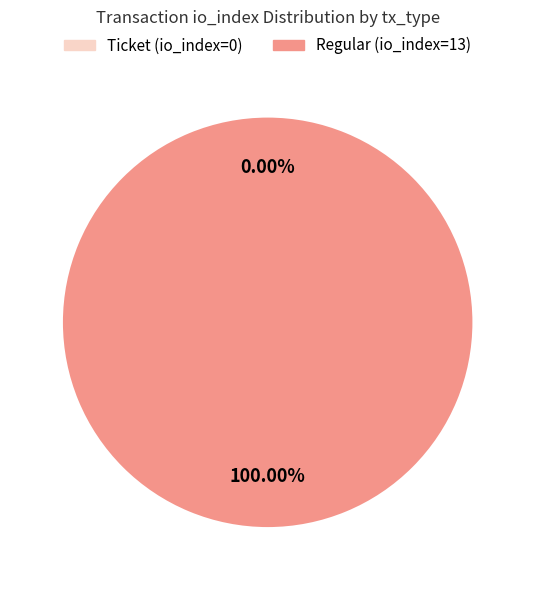

What portion of the pie excludes Ticket (io_index=0)?

100.0%